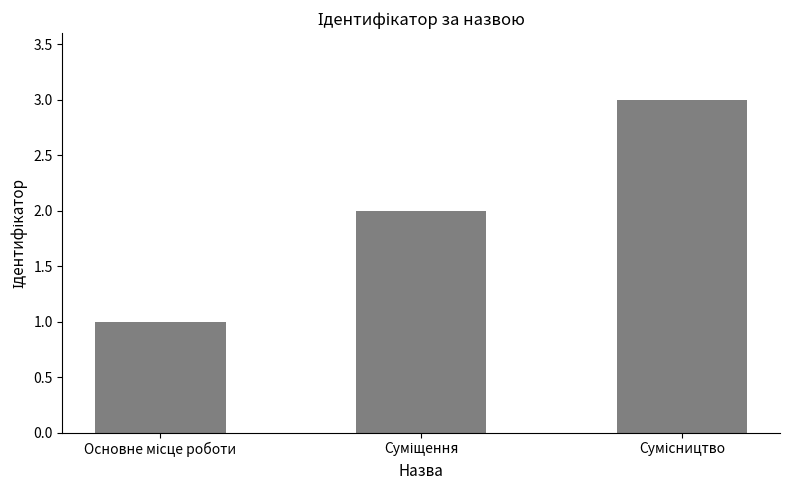

What is the sum of all values?

6